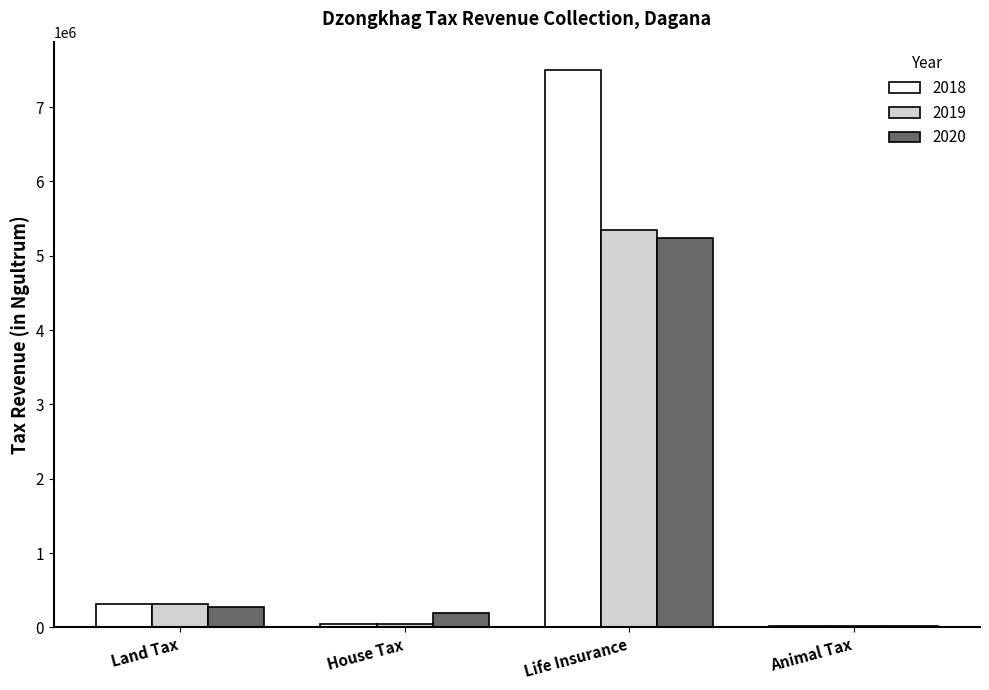

True or false: 2019 has a value of 316693.2 at Land Tax.

True